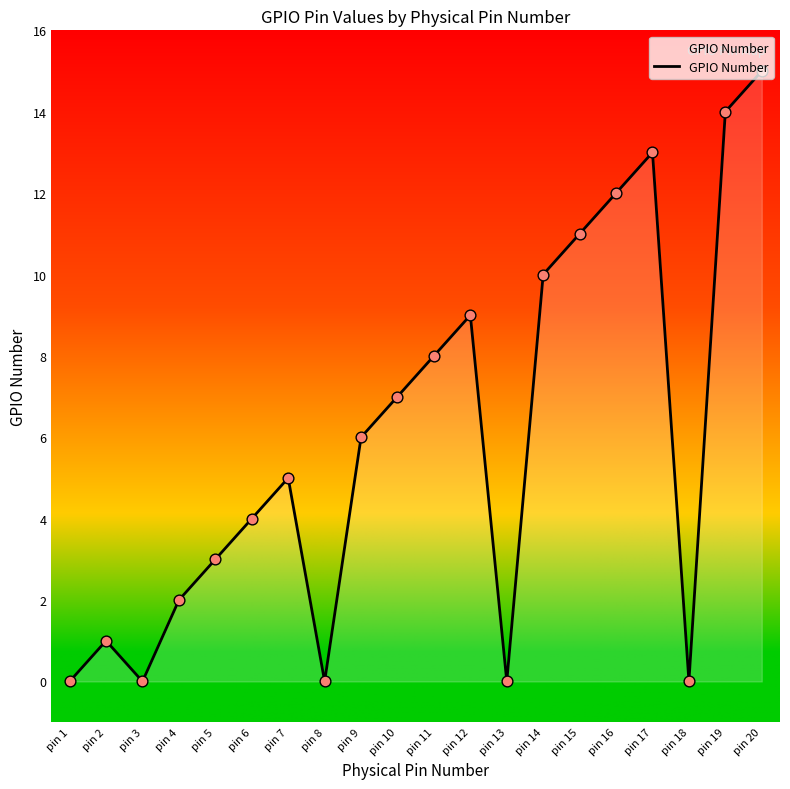

What is the change in value from pin 2 to pin 14?

+9